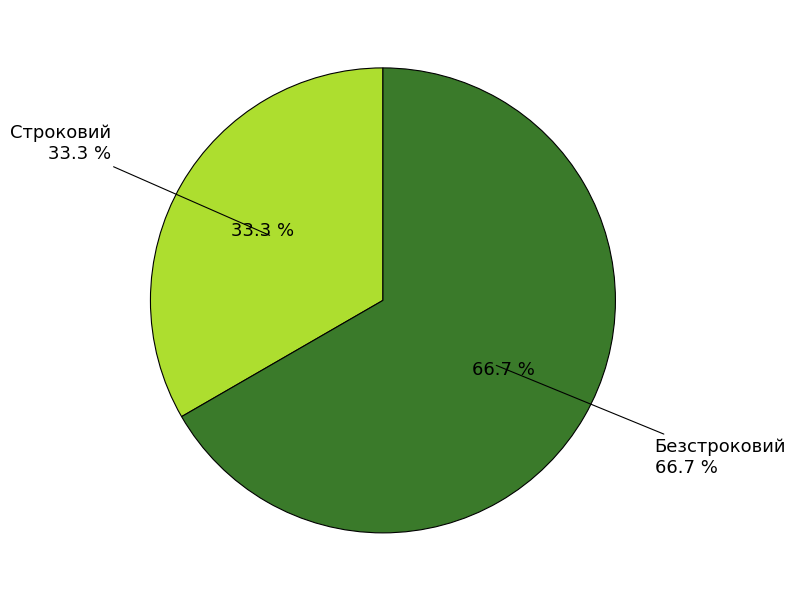

The Безстроковий slice represents 67% of the pie. True or false?

True